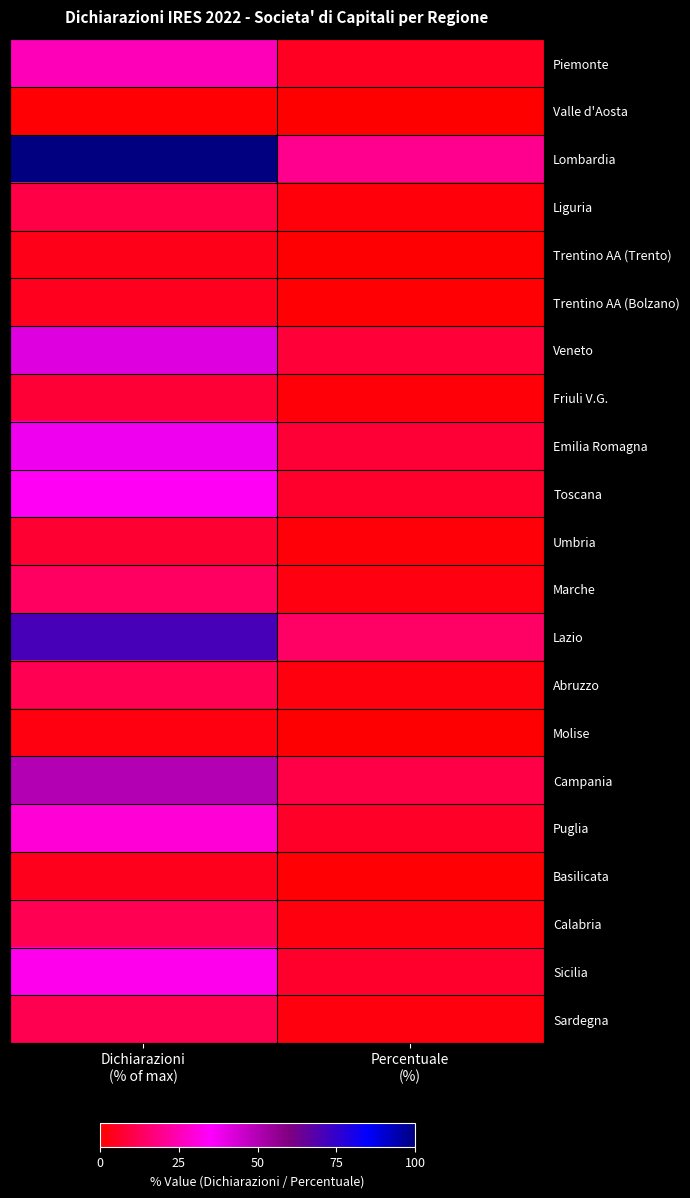

How many categories are shown in the chart?

2